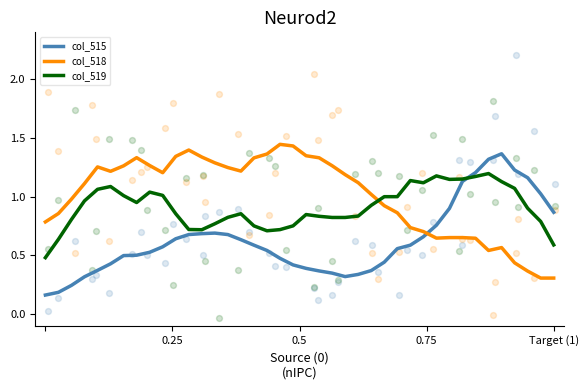

How many times do col_518 and col_519 cross each other?

1